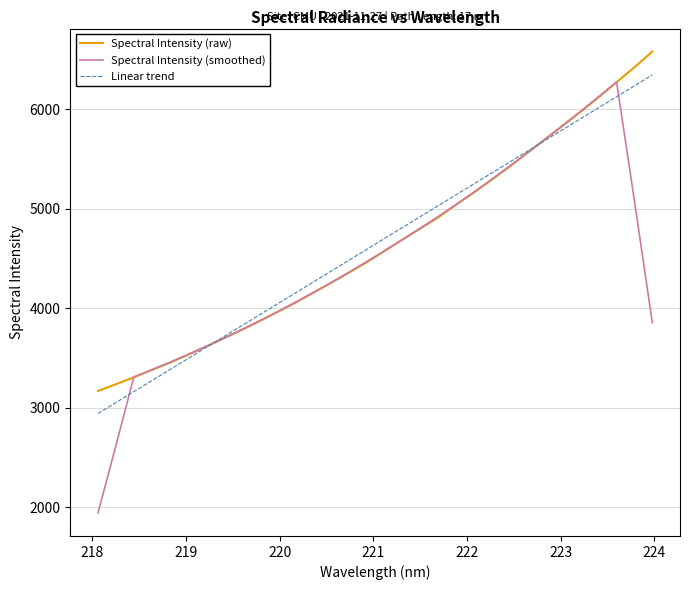

Which series has the largest range (max minus min)?

Spectral Intensity (smoothed)